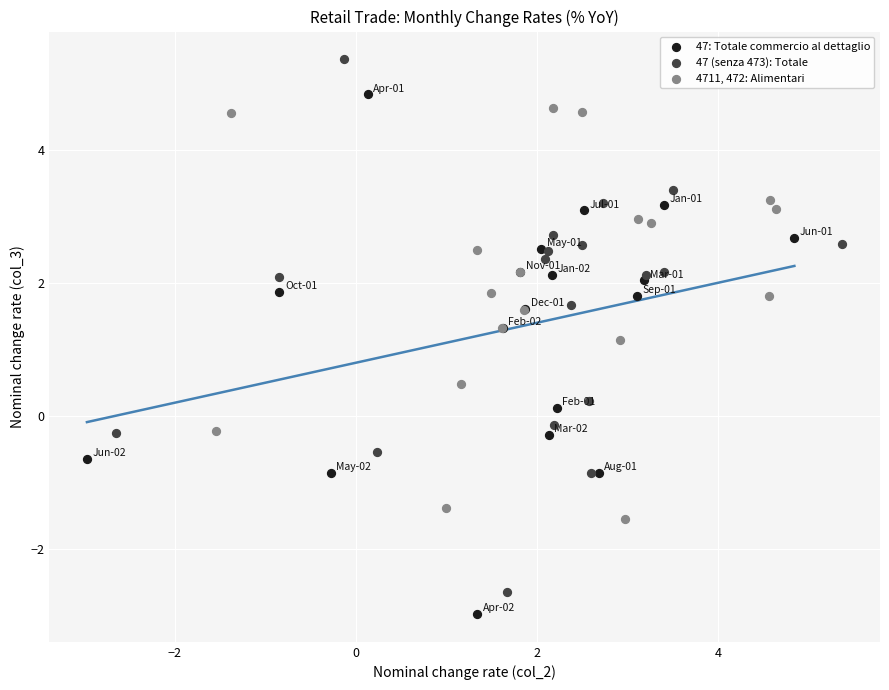

Which series has the widest spread of Y values?

47 (senza 473): Totale